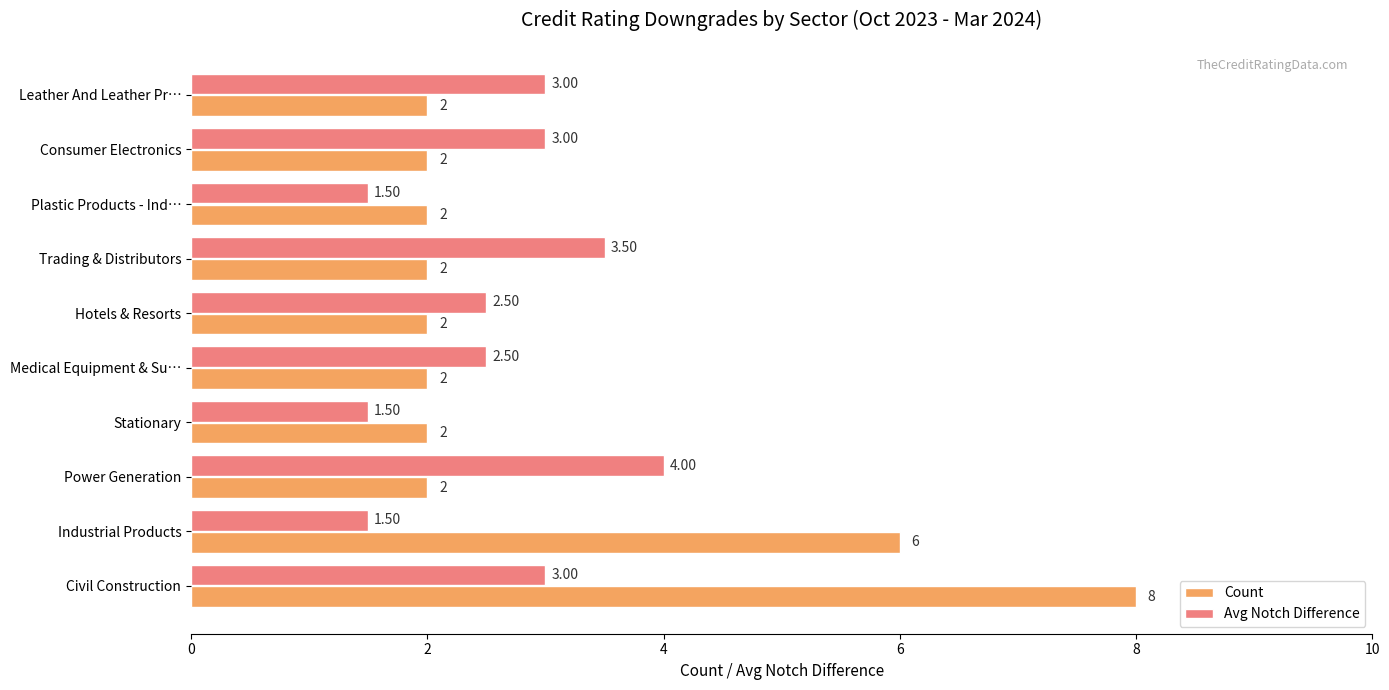

Which series changed the most between Trading & Distributors and Leather And Leather Pr…?

Avg Notch Difference